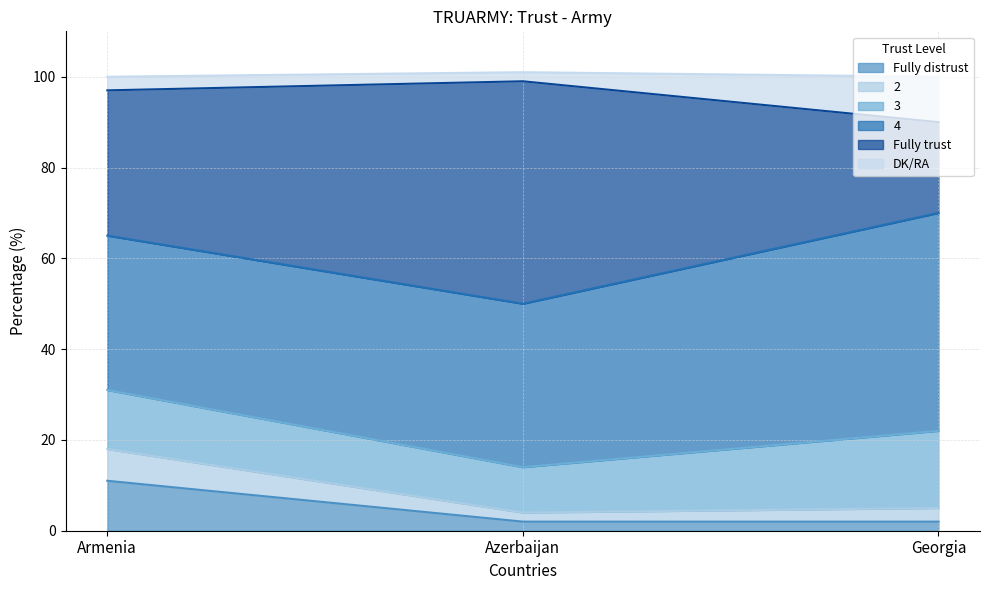

Which series has the widest spread of values?

Fully trust